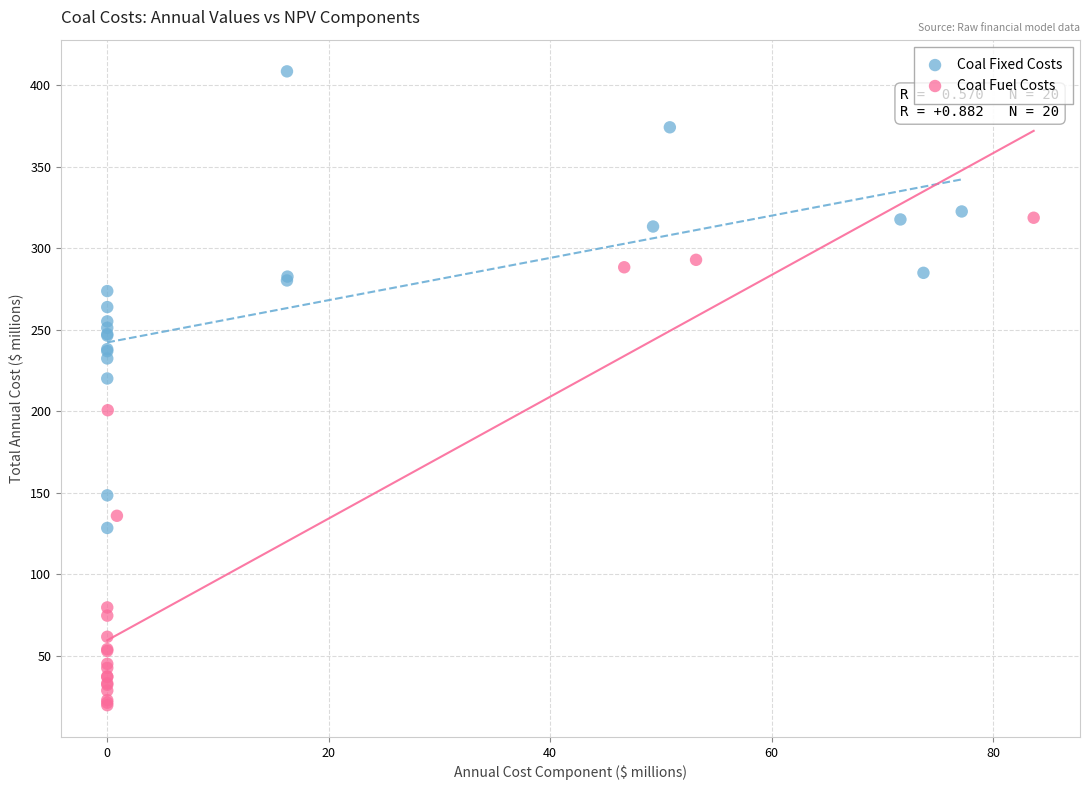

Which series reaches the minimum Y coordinate?

Coal Fuel Costs